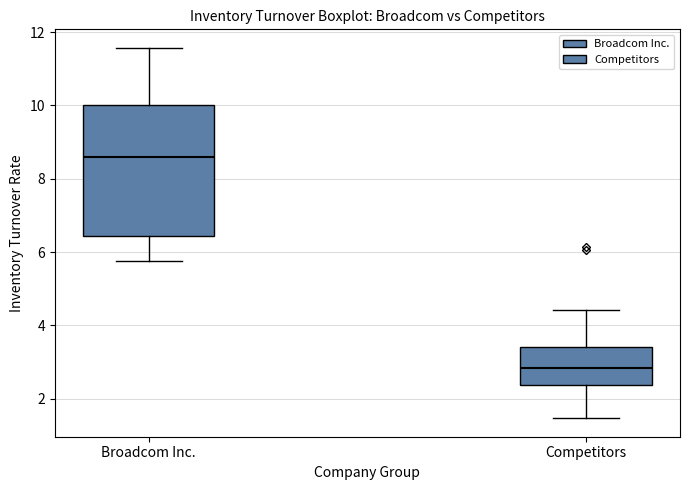

Which box's median line is the highest?

Broadcom Inc.